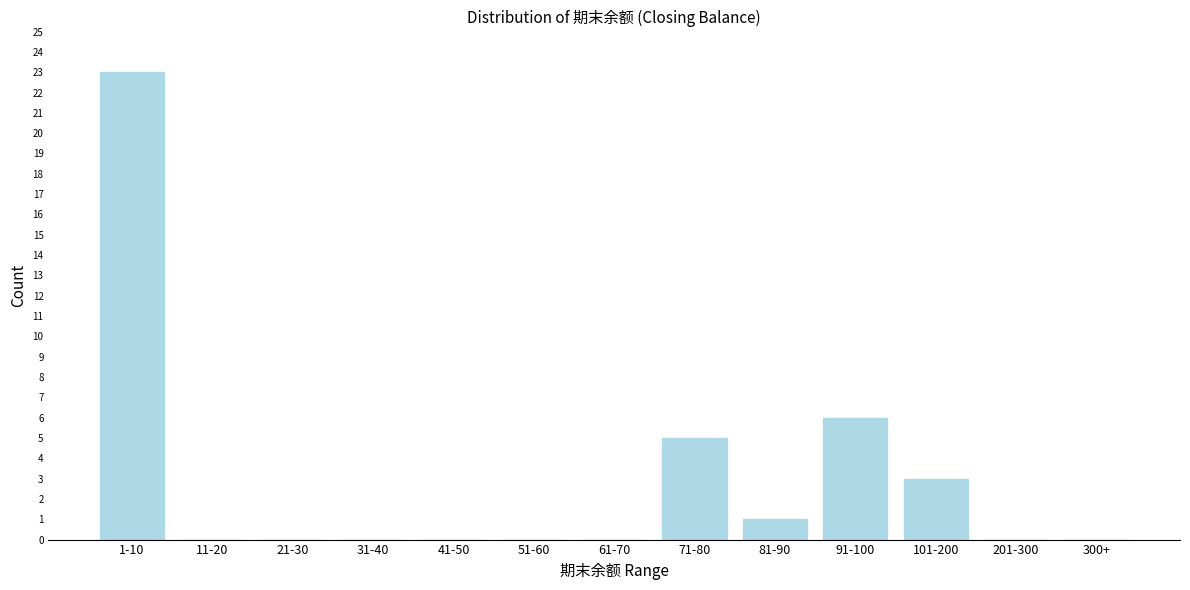

Reading left to right, transcribe all the data shown in this chart.

1-10=23	11-20=0	21-30=0	31-40=0	41-50=0	51-60=0	61-70=0	71-80=5	81-90=1	91-100=6	101-200=3	201-300=0	300+=0